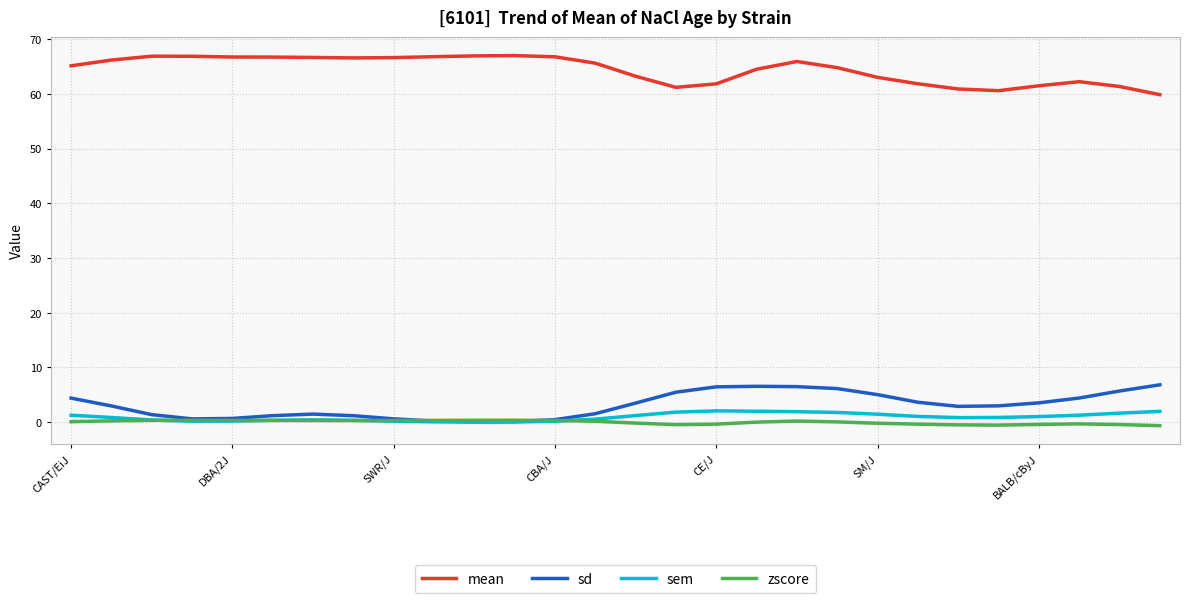

What is the sum of all sd values?

86.5